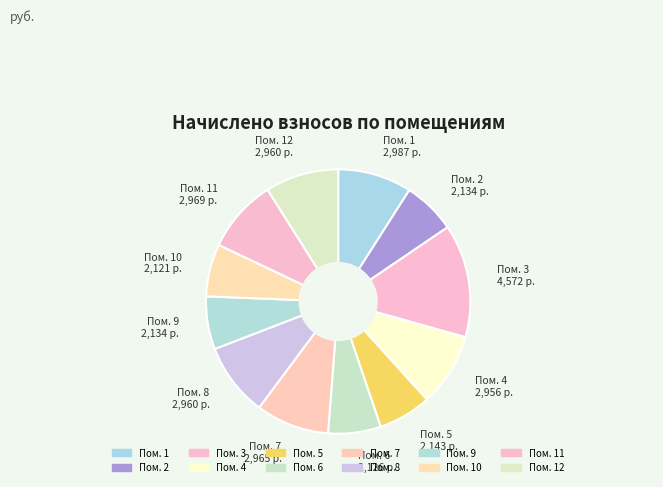

Approximately how many times larger is the value at Пом. 2 compared to Пом. 8?

0.7